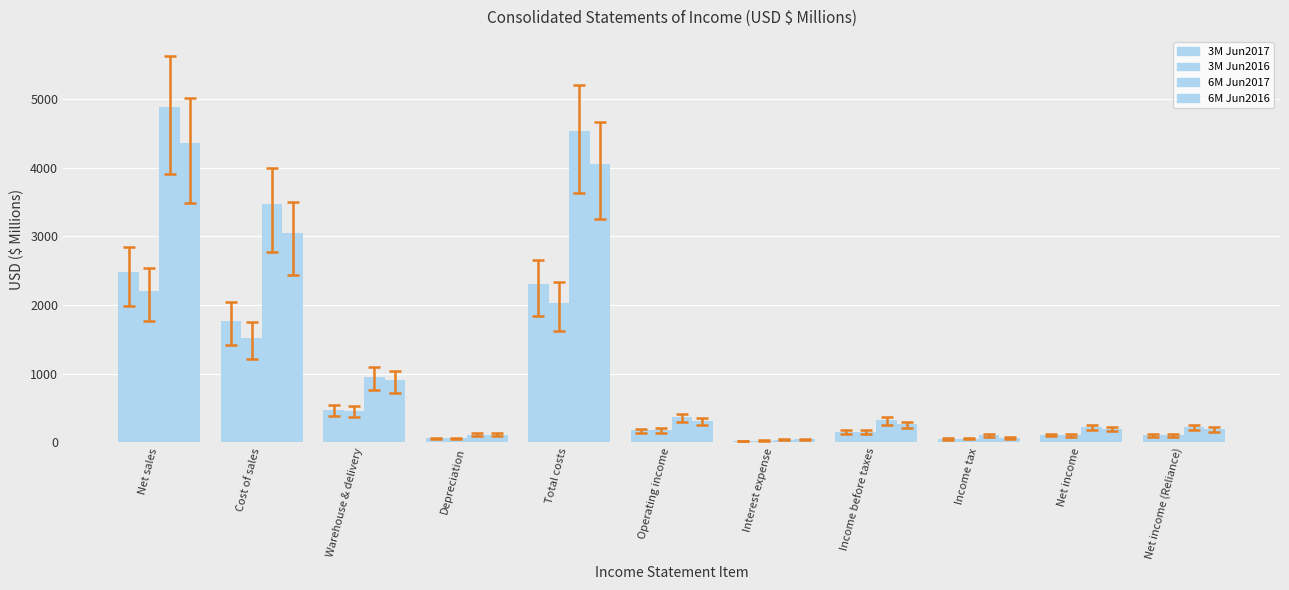

How many bars are there in each group?

4